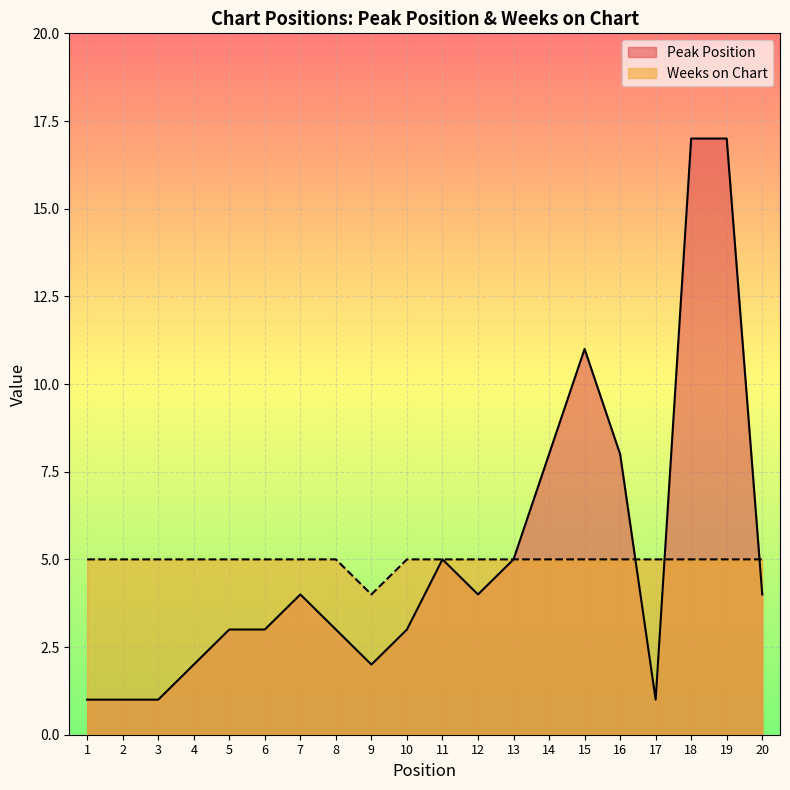

Where is Peak Position nearest to the value 9?

14